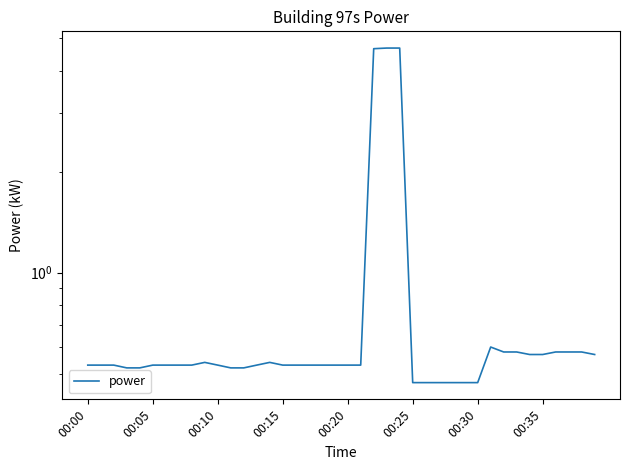

Reading left to right, list all the values displayed in this chart.

0.5	0.5	0.5	0.5	0.5	0.5	0.5	0.5	0.5	0.5	0.5	0.5	0.5	0.5	0.5	0.5	0.5	0.5	0.5	0.5	0.5	0.5	4.7	4.7	4.7	0.5	0.5	0.5	0.5	0.5	0.5	0.6	0.6	0.6	0.6	0.6	0.6	0.6	0.6	0.6